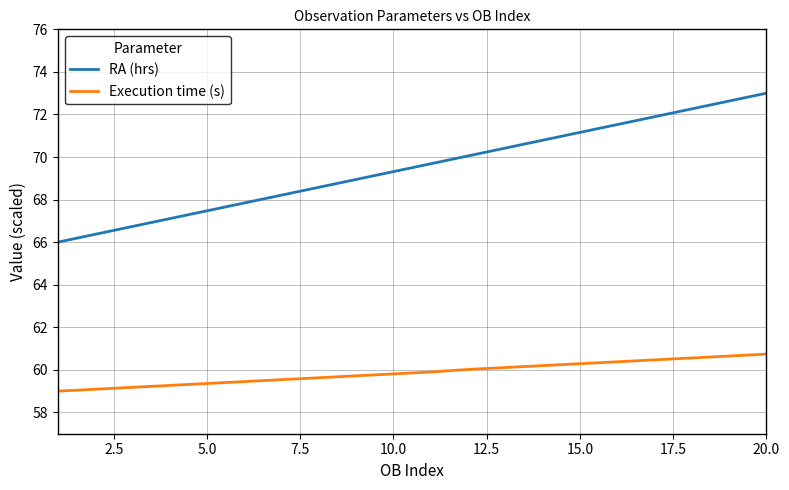

Which series has the largest range (max minus min)?

RA (hrs)